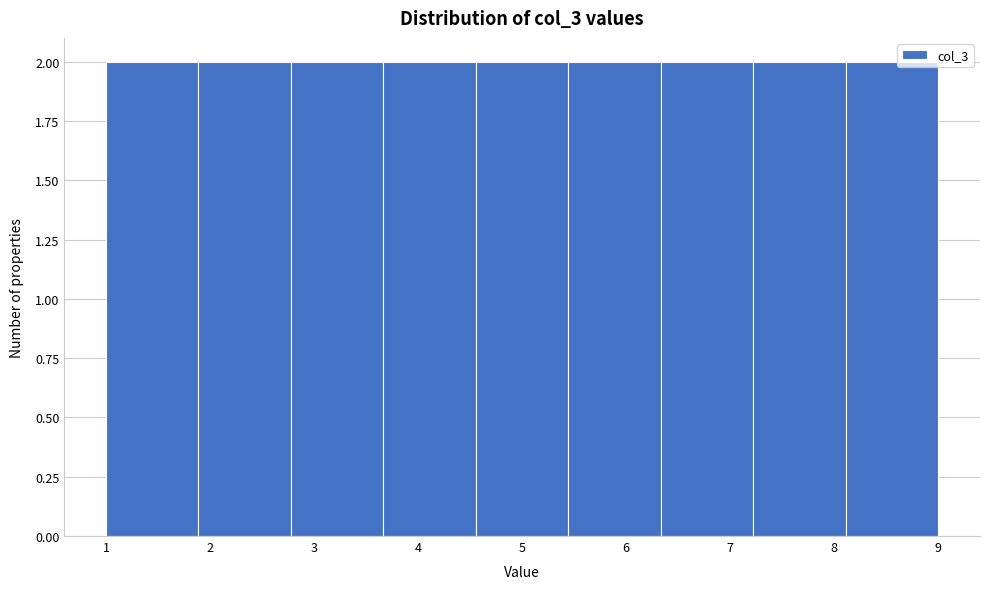

Reading left to right, list every bar in this chart as the range it spans on the x-axis followed by its height. Neither the bar edges nor the heights are printed on the chart, so give them approximately, as read against the axes.

1.0 to 1.9: 2
1.9 to 2.8: 2
2.8 to 3.7: 2
3.7 to 4.6: 2
4.6 to 5.4: 2
5.4 to 6.3: 2
6.3 to 7.2: 2
7.2 to 8.1: 2
8.1 to 9.0: 2